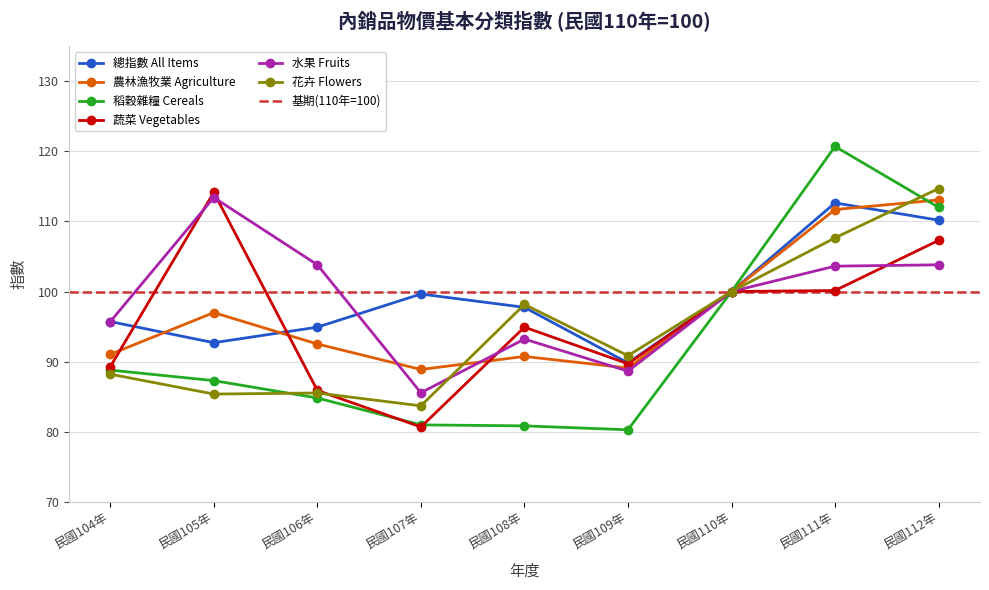

What is the total value across all series at 民國105年?

589.9